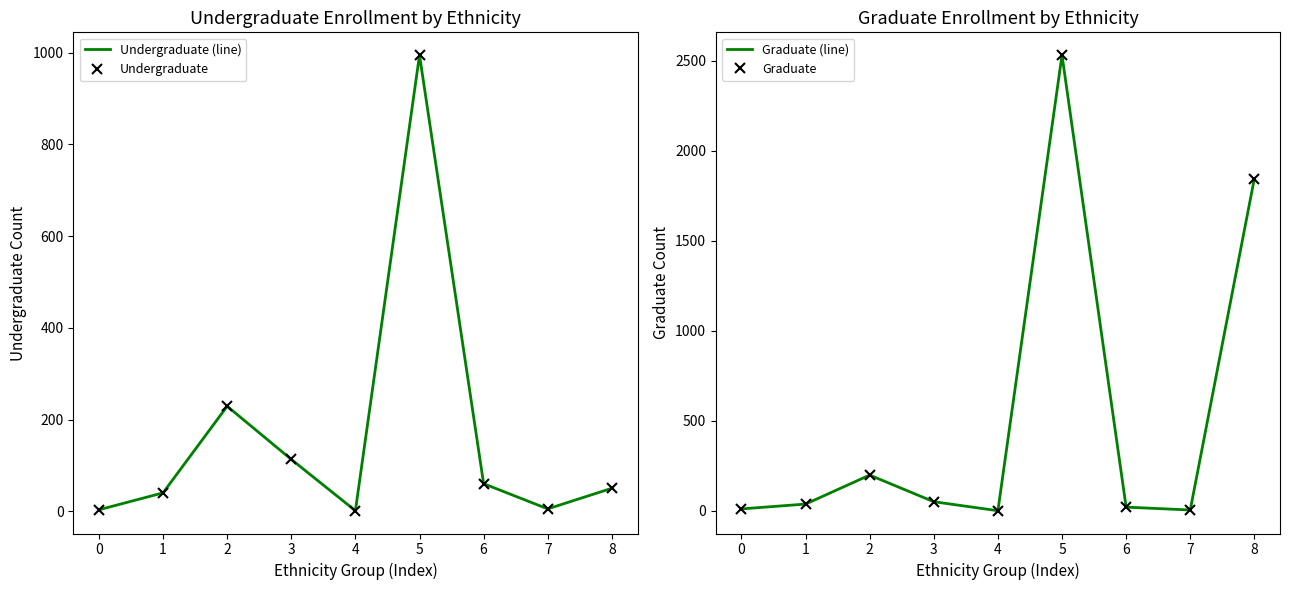

What is the total value across all series at 1?

154